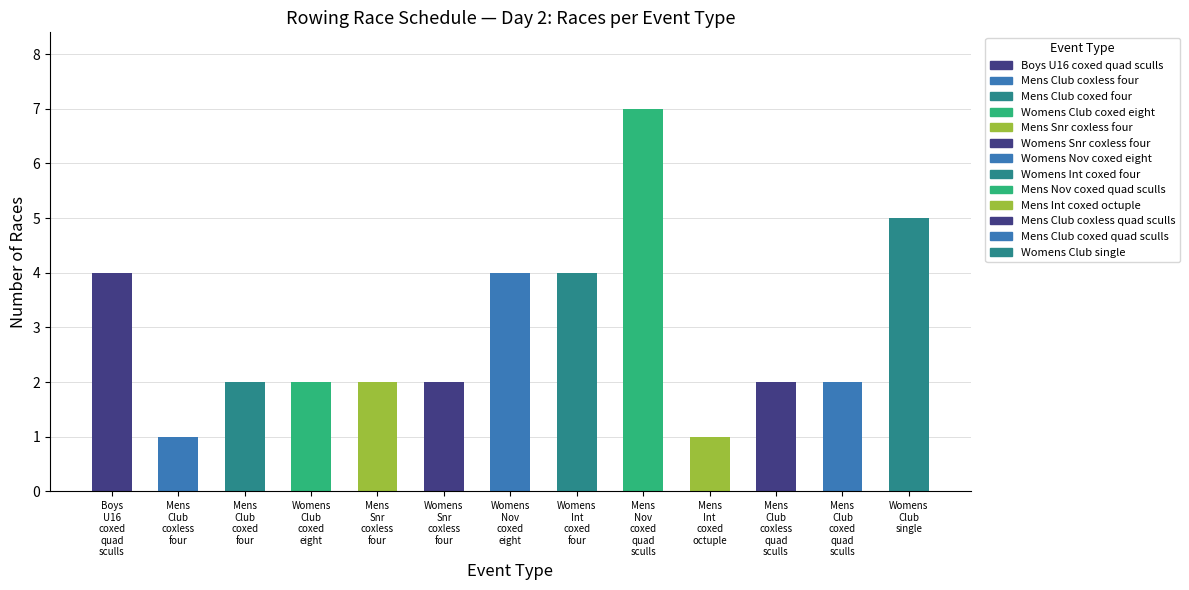

Count the values in the range 2 to 4.

9